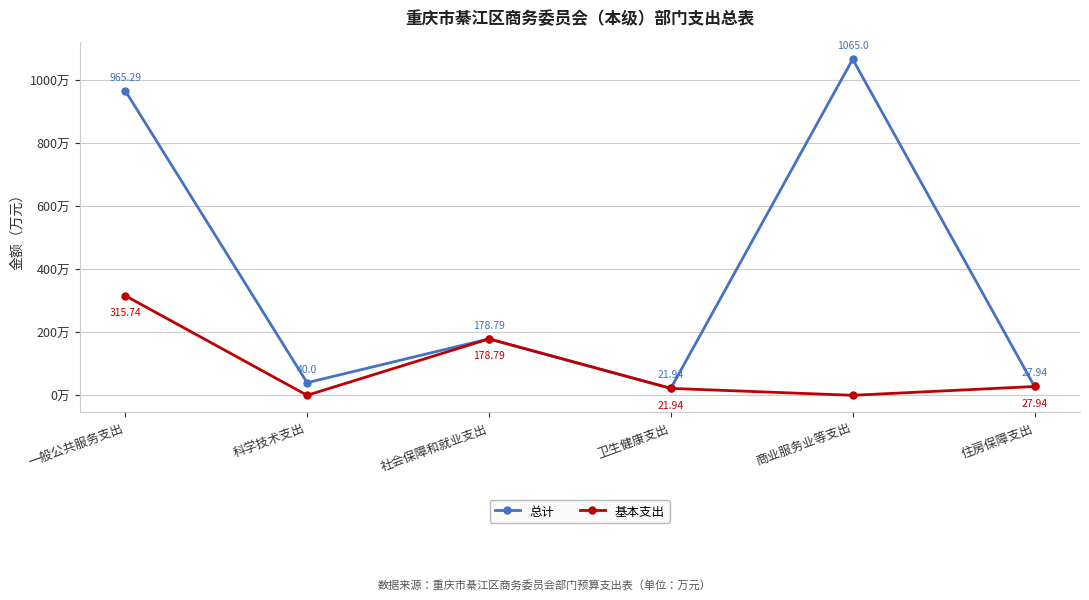

Which series has the largest range (max minus min)?

总计